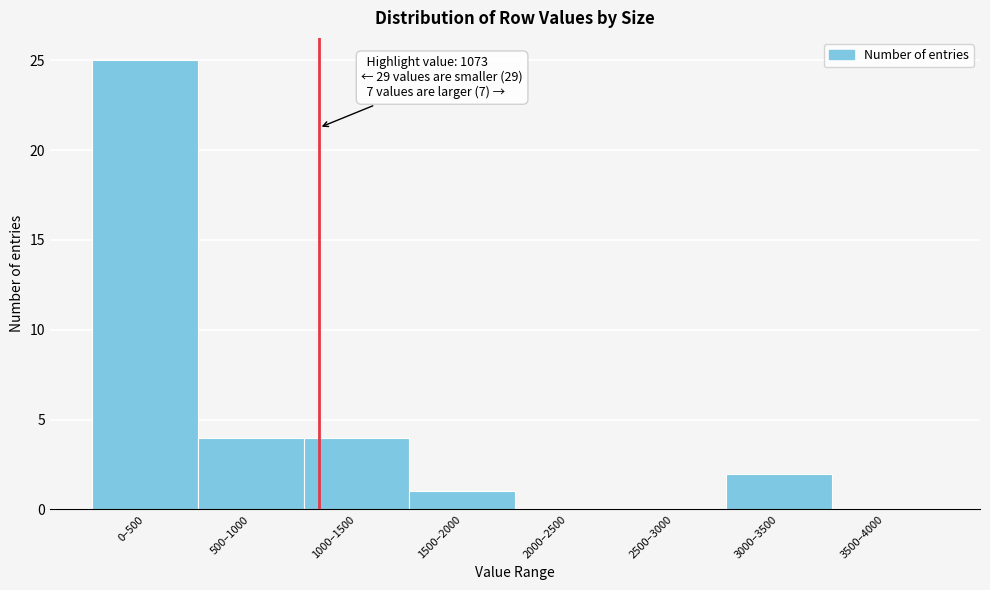

Reading left to right, list all the values displayed in this chart.

0–500=25	500–1000=4	1000–1500=4	1500–2000=1	2000–2500=0	2500–3000=0	3000–3500=2	3500–4000=0